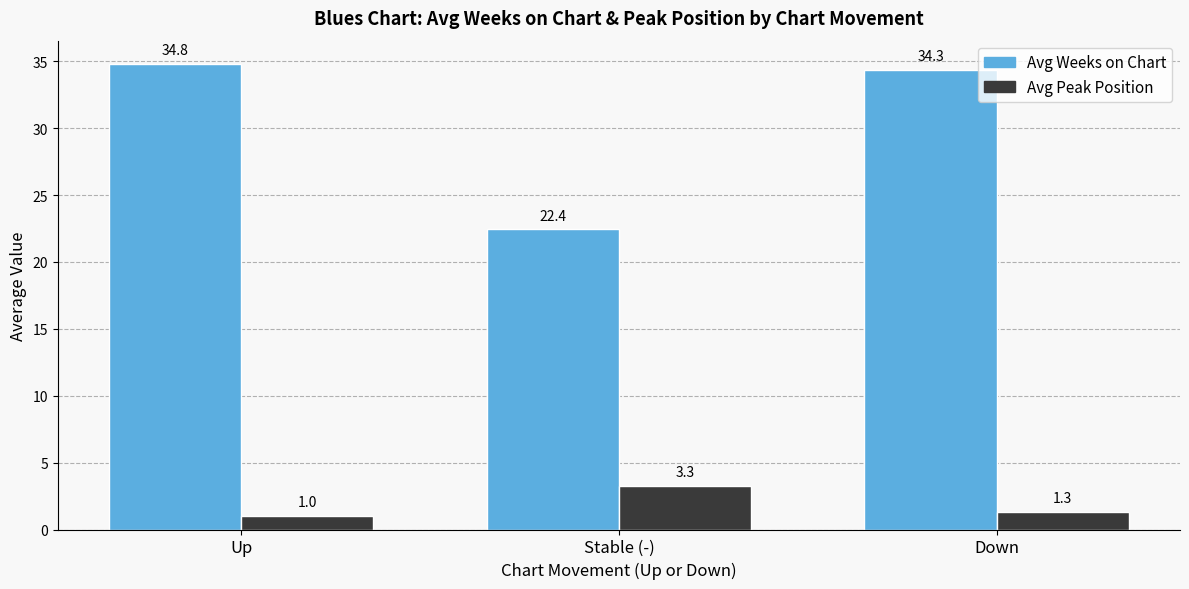

How many bars are there in each group?

2